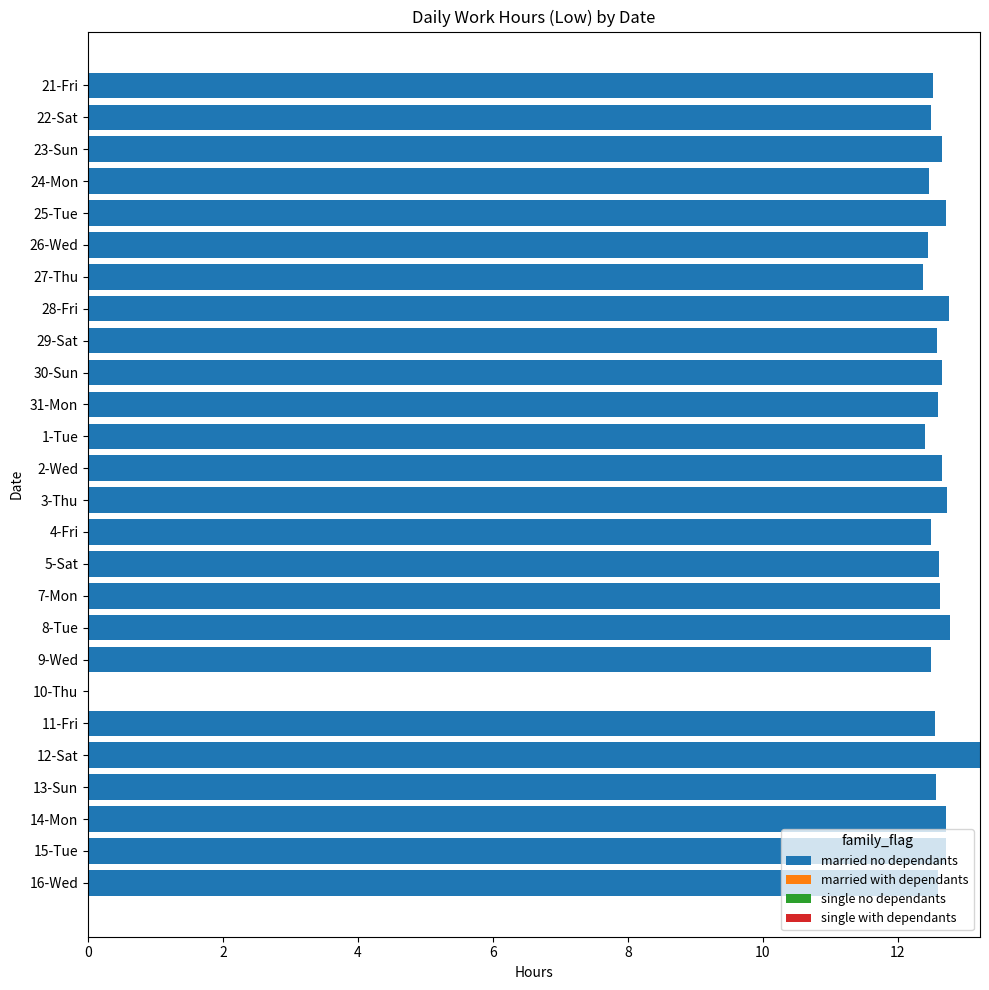

Is it true that the value at 27-Thu is 12.4?

True